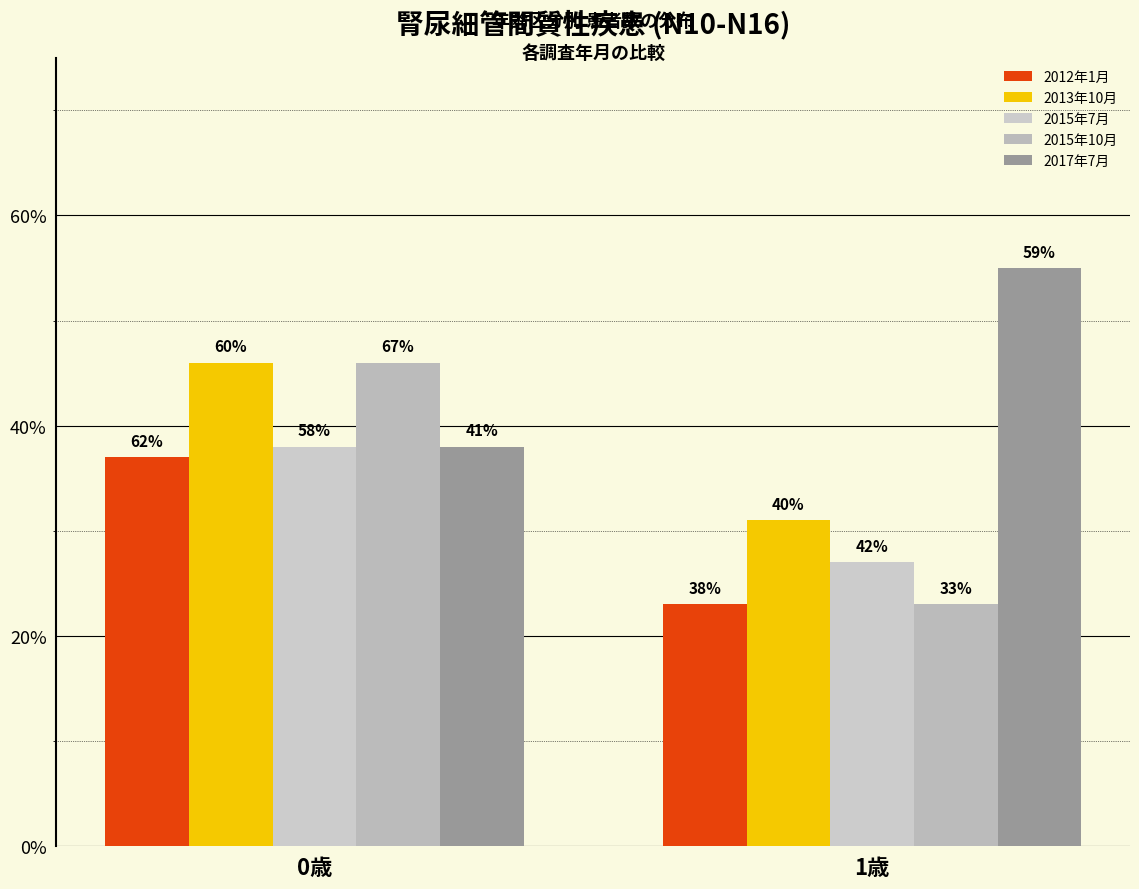

The value of 2017年7月 at 1歳 is 26. True or false?

False